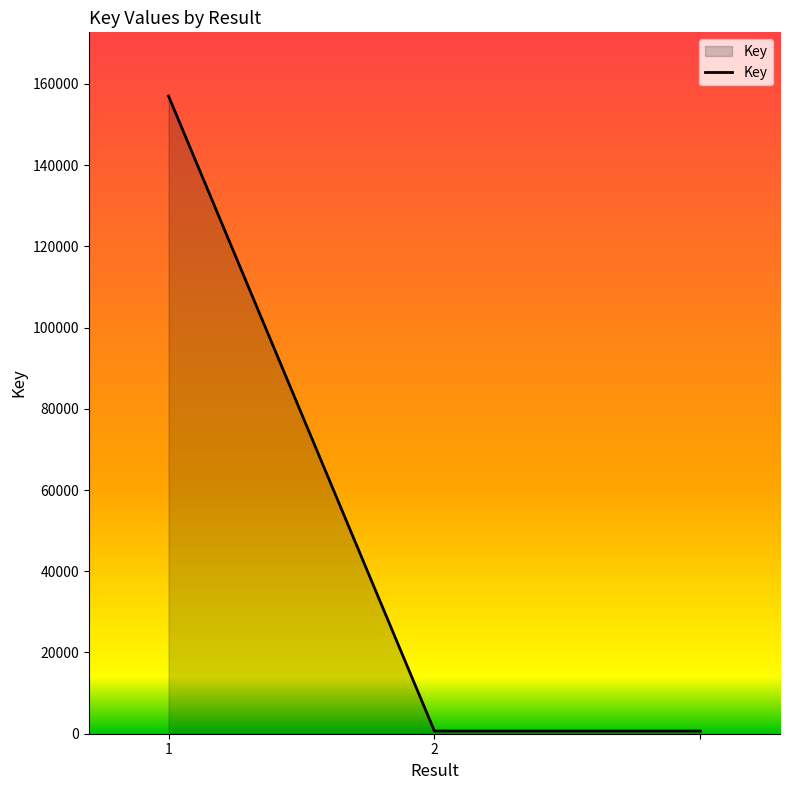

What is the average value?

52781